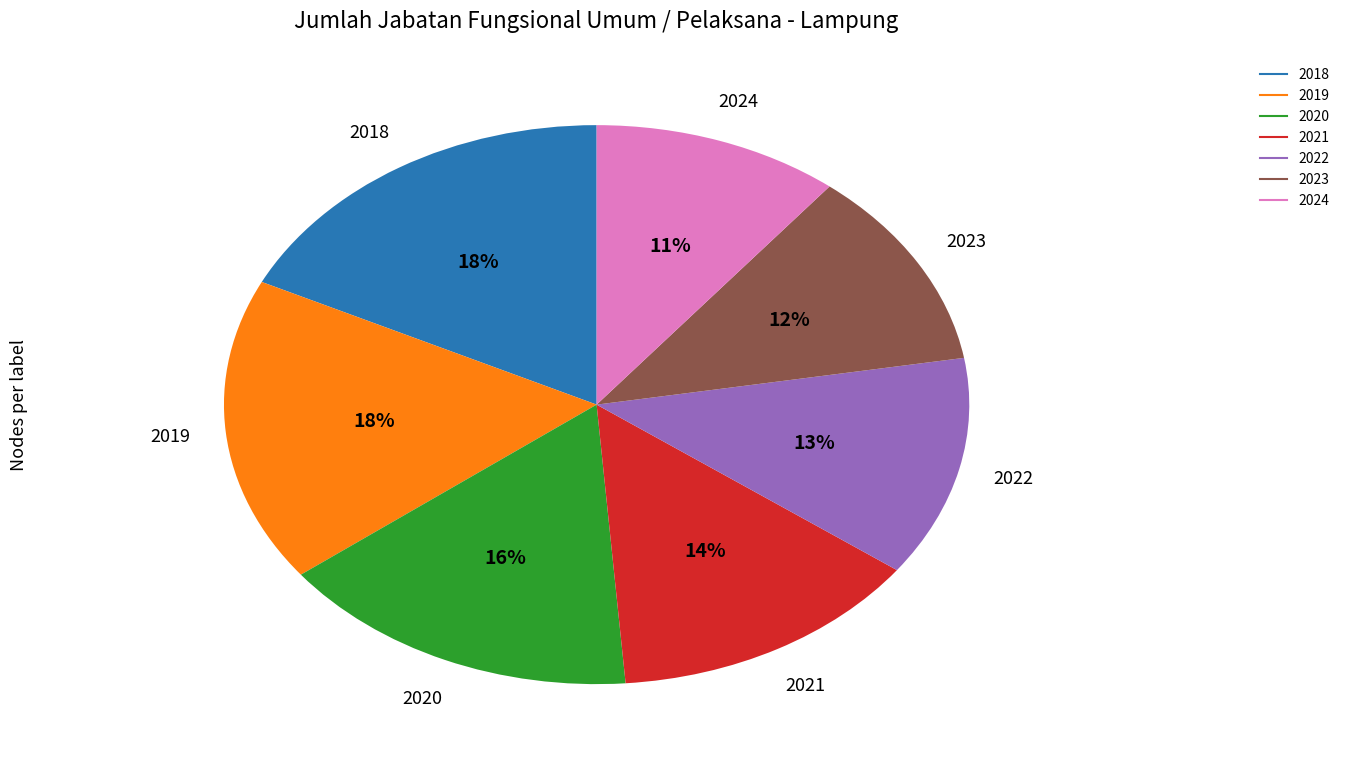

To the nearest percent, what is the average slice percentage?

14%